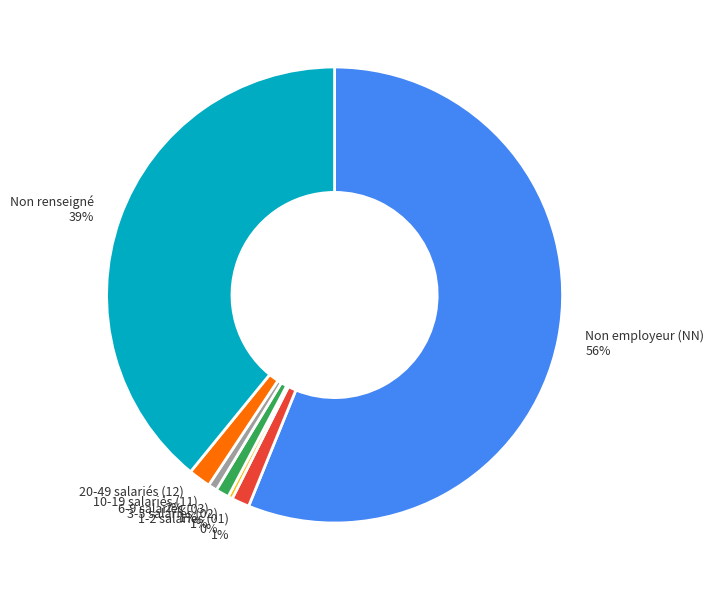

Which slice is the largest?

Non employeur (NN)